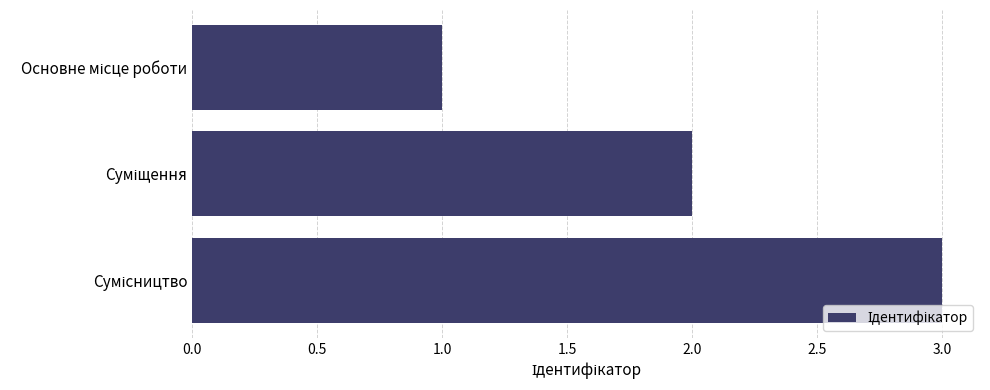

What is the maximum value shown in the chart?

3